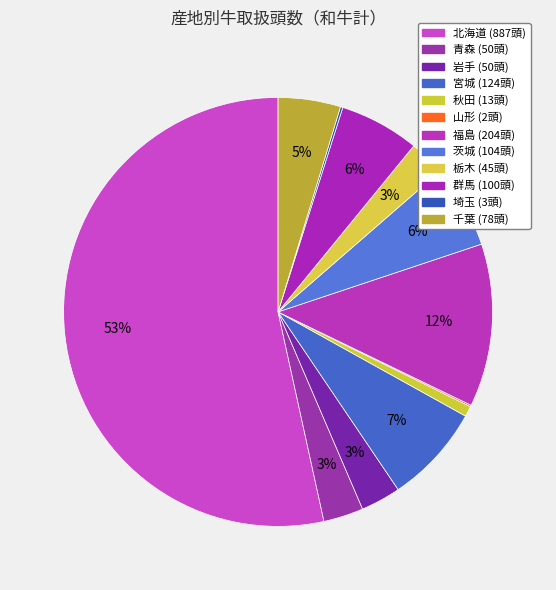

How many slices are in this pie chart?

12